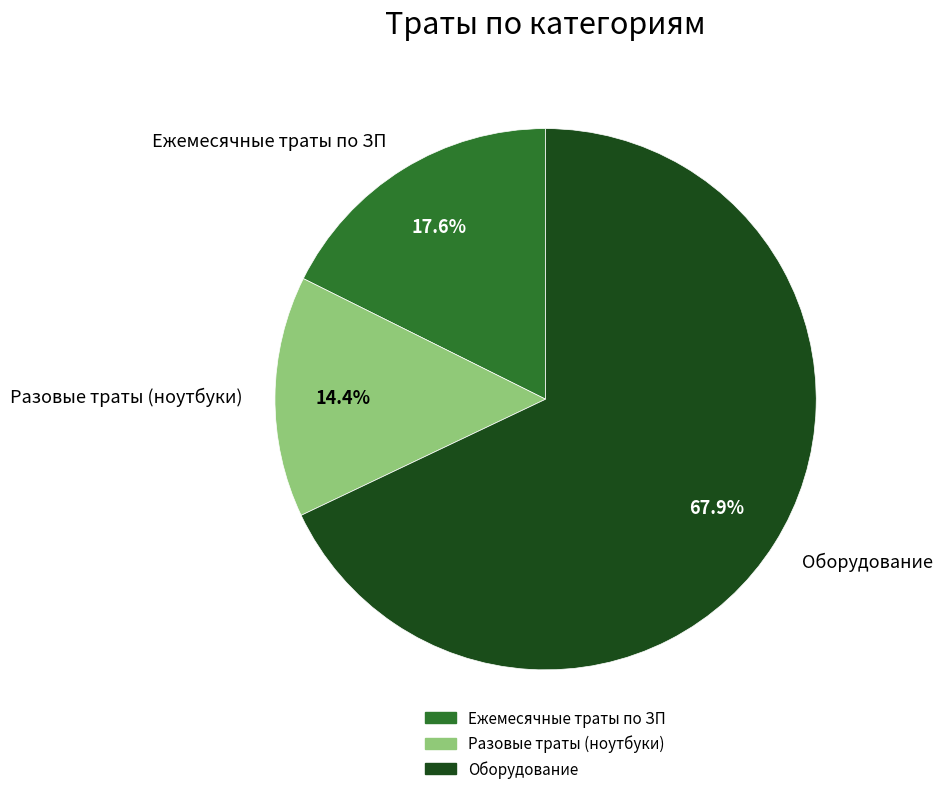

Count the number of slices in the pie.

3